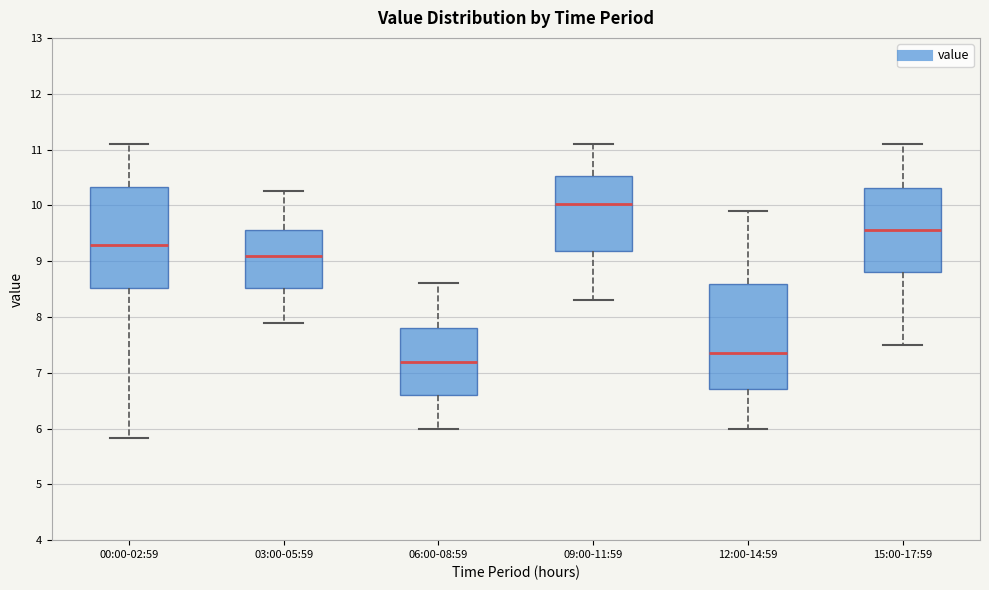

Reading left to right, transcribe this box plot: for each box, give where its median line is, the range the box spans, and where its two whiskers end, as read against the y-axis. The values are not printed on the chart, so give them approximately, as read against the axis.

00:00-02:59: median 9.3, box 8.5 to 10.3, whiskers 5.8 to 11.1
03:00-05:59: median 9.1, box 8.5 to 9.6, whiskers 7.9 to 10.3
06:00-08:59: median 7.2, box 6.6 to 7.8, whiskers 6.0 to 8.6
09:00-11:59: median 10.0, box 9.2 to 10.5, whiskers 8.3 to 11.1
12:00-14:59: median 7.4, box 6.7 to 8.6, whiskers 6.0 to 9.9
15:00-17:59: median 9.6, box 8.8 to 10.3, whiskers 7.5 to 11.1